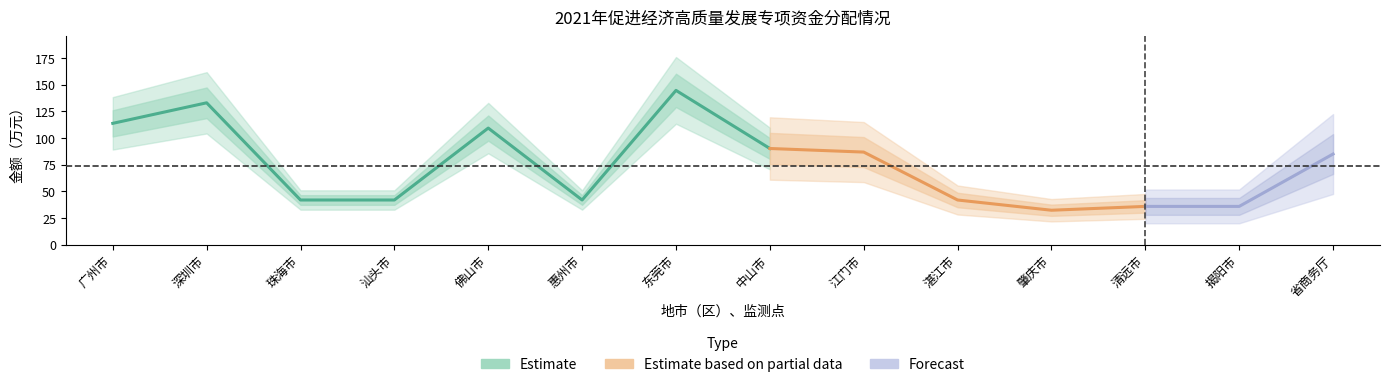

What is the label of the 2nd point from the left?

深圳市